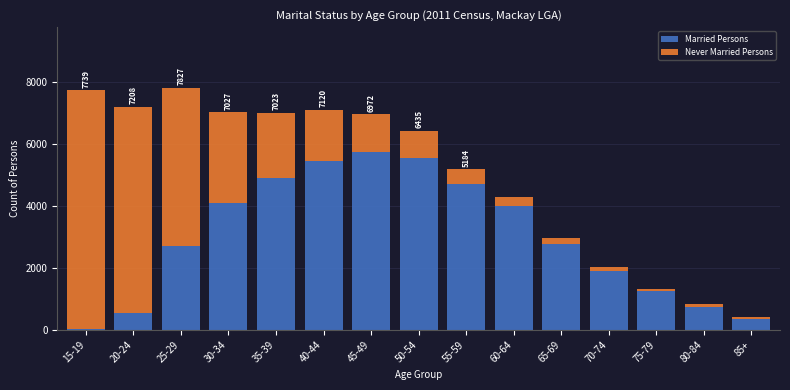

Reading right to left, transcribe the values for Married Persons.

85+=352	80-84=742	75-79=1242	70-74=1907	65-69=2785	60-64=3999	55-59=4707	50-54=5549	45-49=5750	40-44=5440	35-39=4897	30-34=4103	25-29=2701	20-24=551	15-19=23